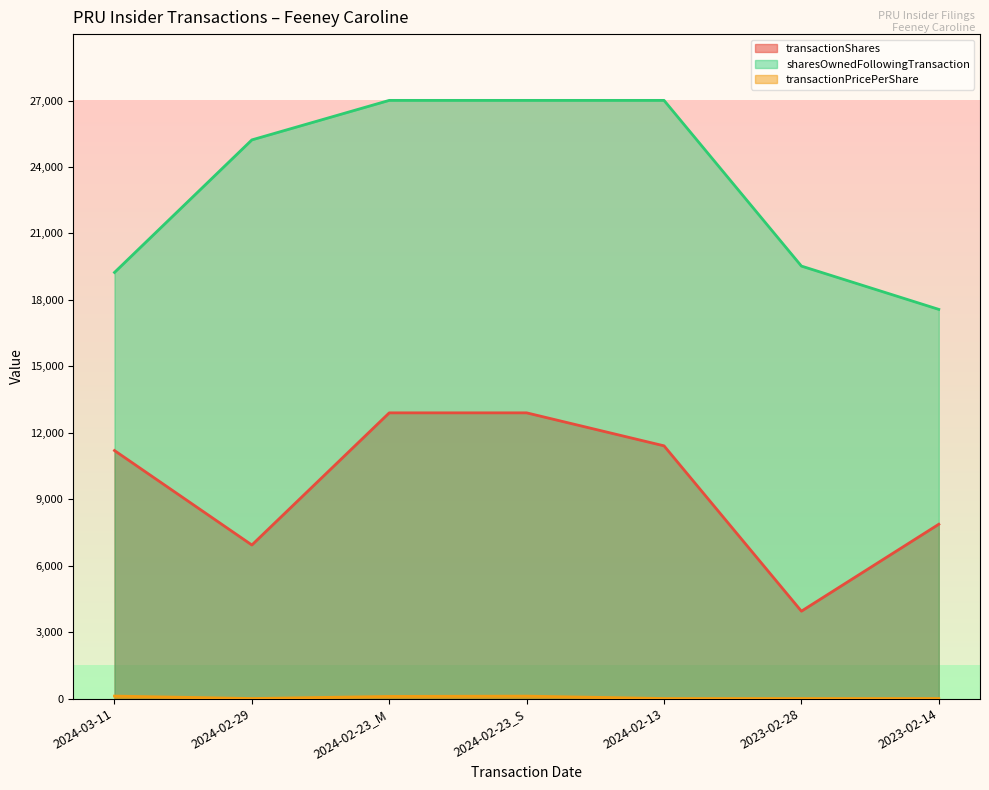

Between 2024-02-29 and 2024-02-13, which series saw the biggest shift?

transactionShares